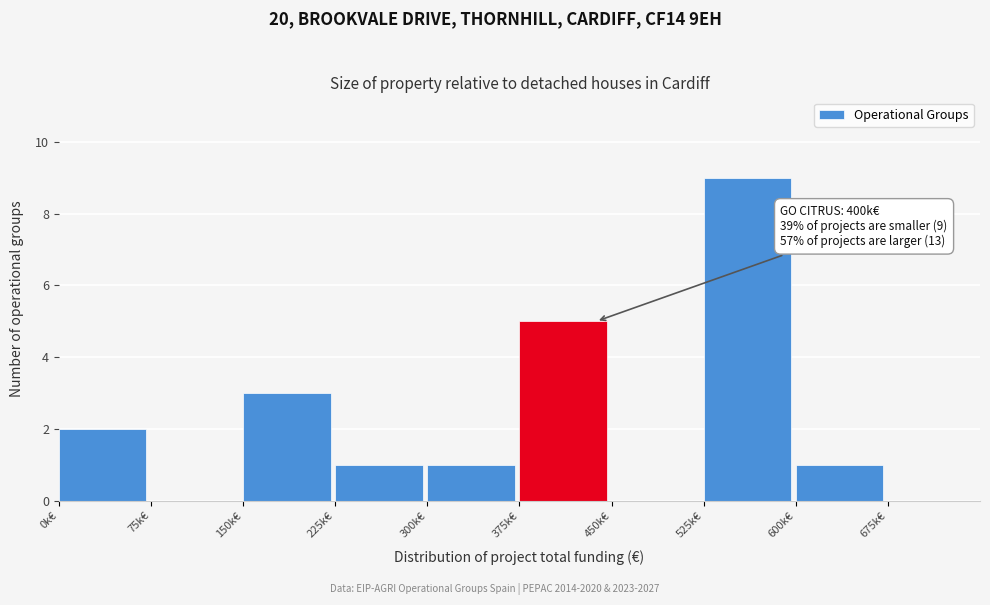

Reading left to right, list all the values displayed in this chart.

0k€=2	75k€=0	150k€=3	225k€=1	300k€=1	375k€=5	450k€=0	525k€=9	600k€=1	675k€=0